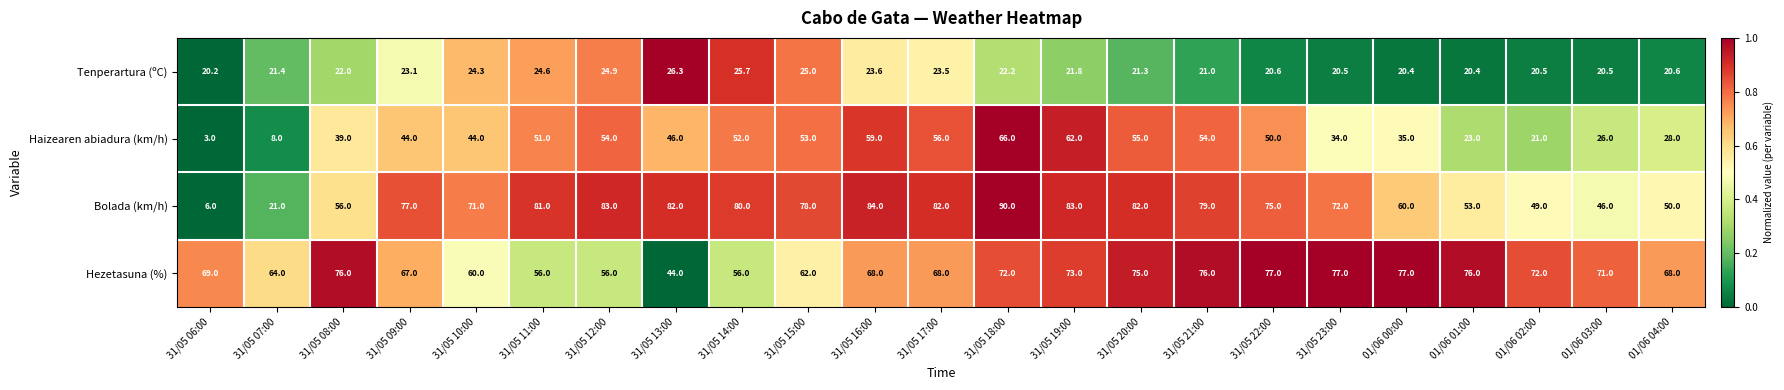

Which series has the largest total across all categories?

Hezetasuna (%)